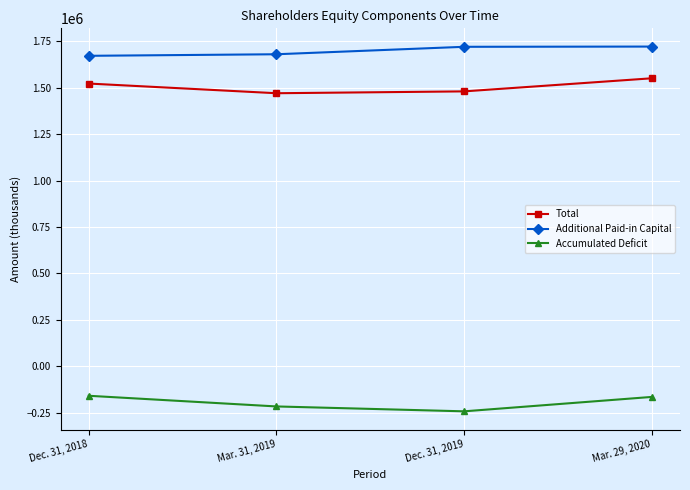

Which series changed the most between Mar. 31, 2019 and Mar. 29, 2020?

Total